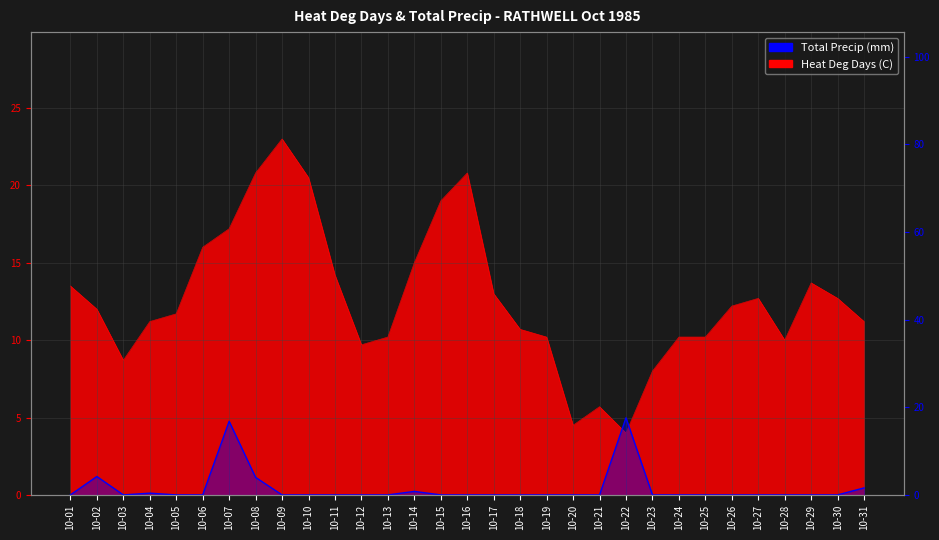

Where do Total Precip (mm) and Heat Deg Days (C) first cross each other?

10-21 and 10-22